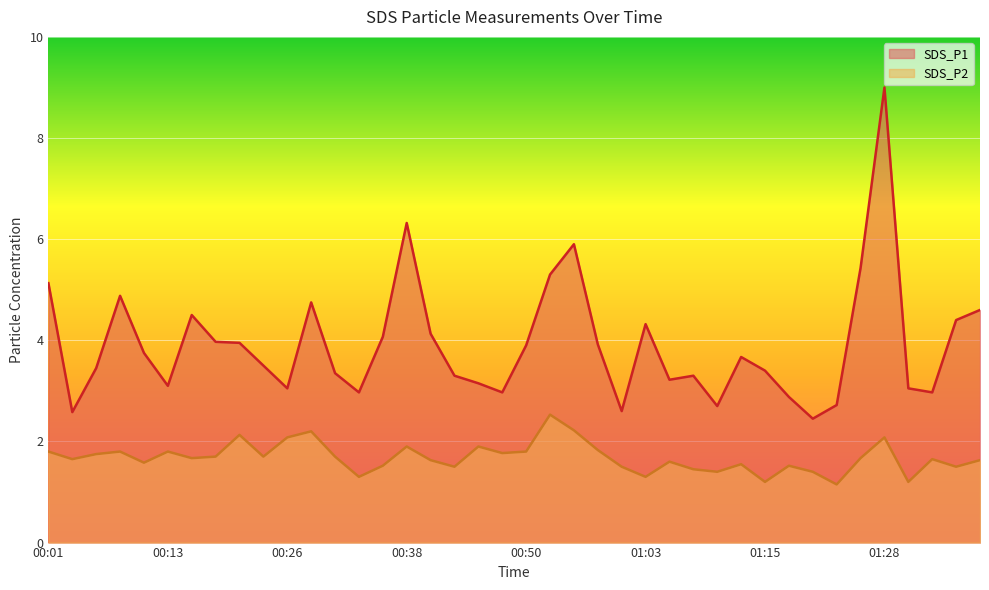

What is the sum of the SDS_P1 values at 01:38 and 00:40?

8.7